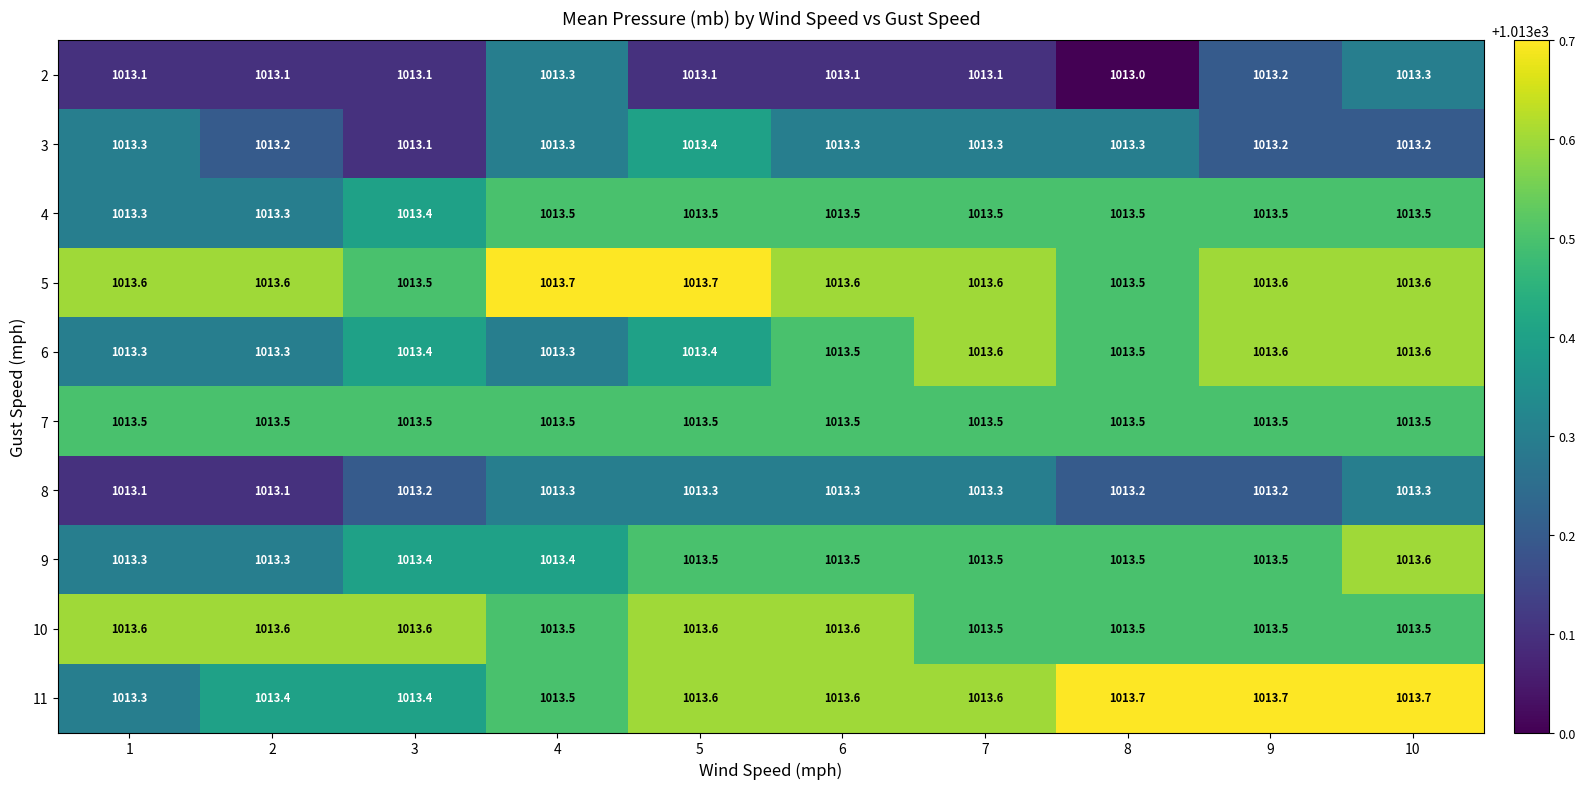

Which series has the largest total across all categories?

5